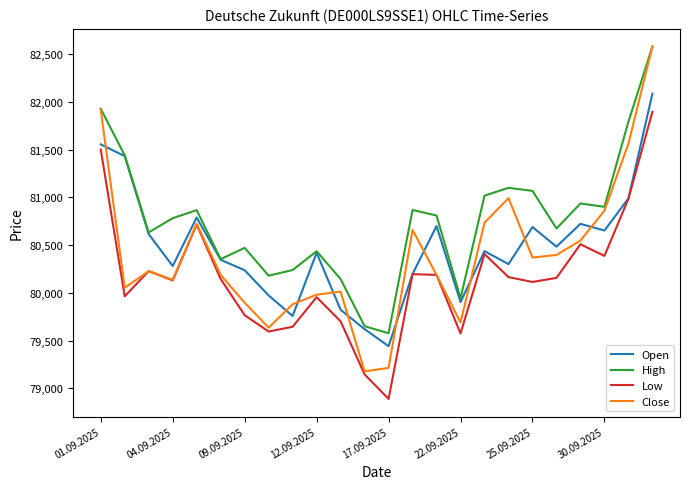

Which series has the largest range (max minus min)?

Close